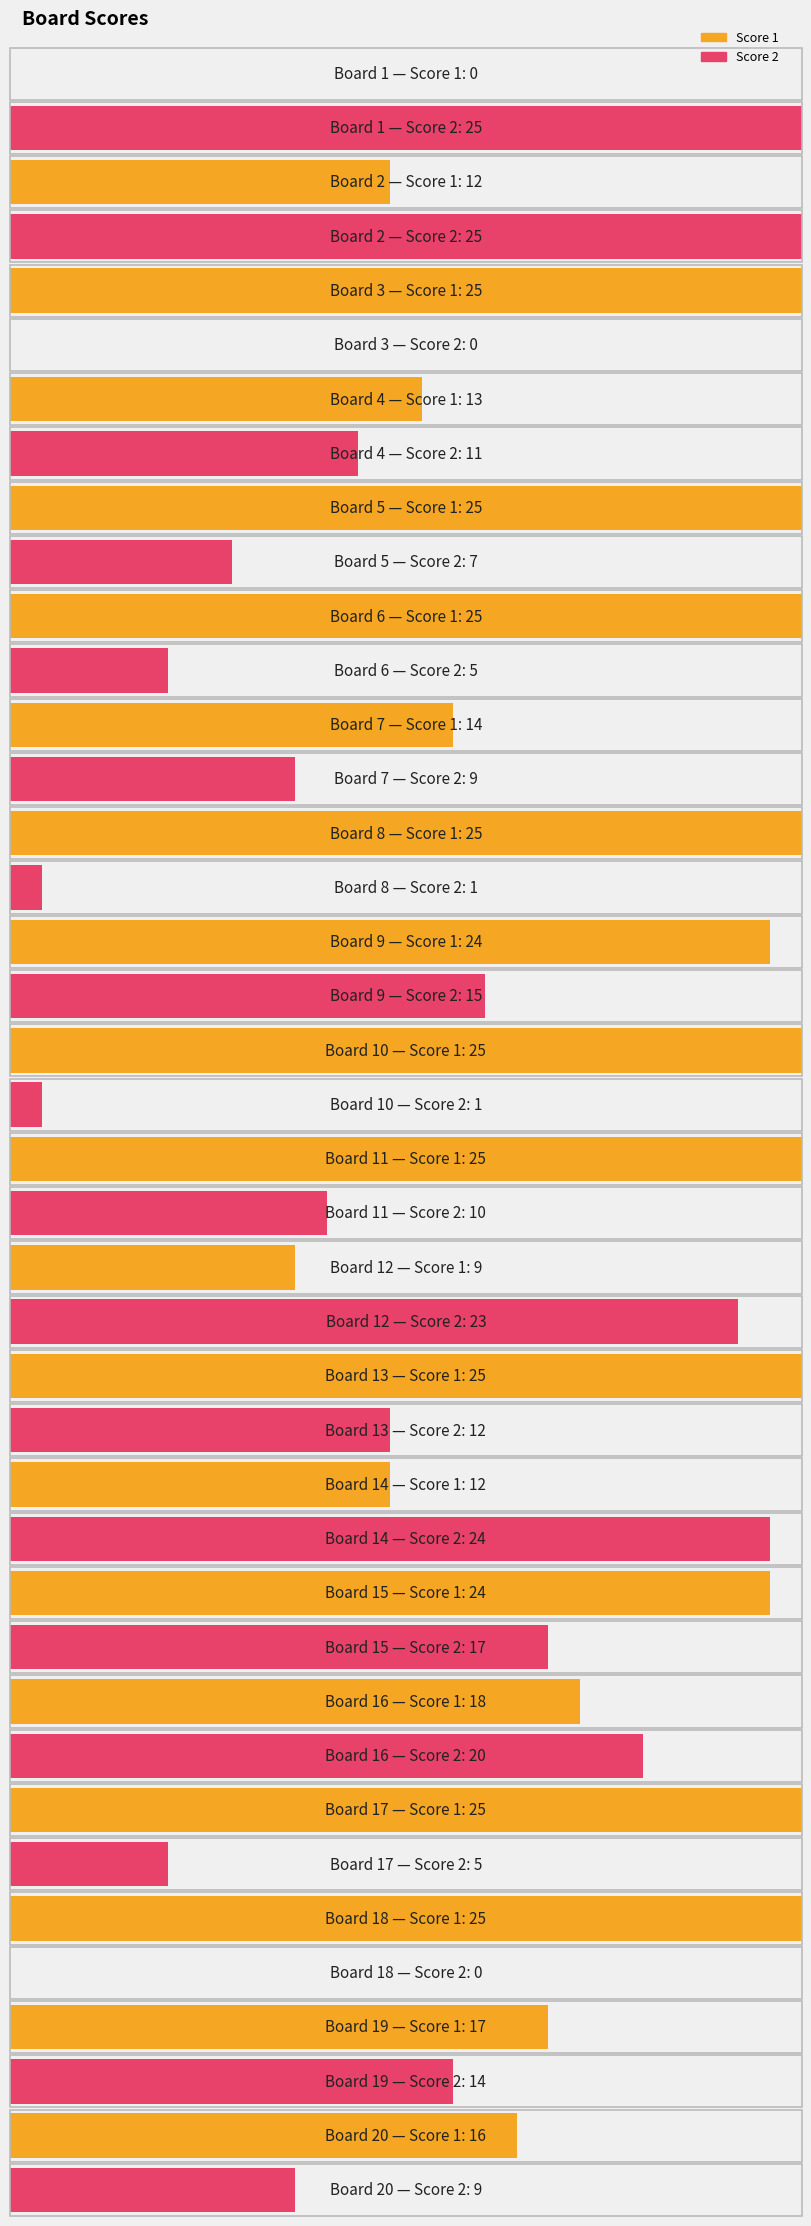

What is the sum of the Score 1 values at 18 and 6?

50